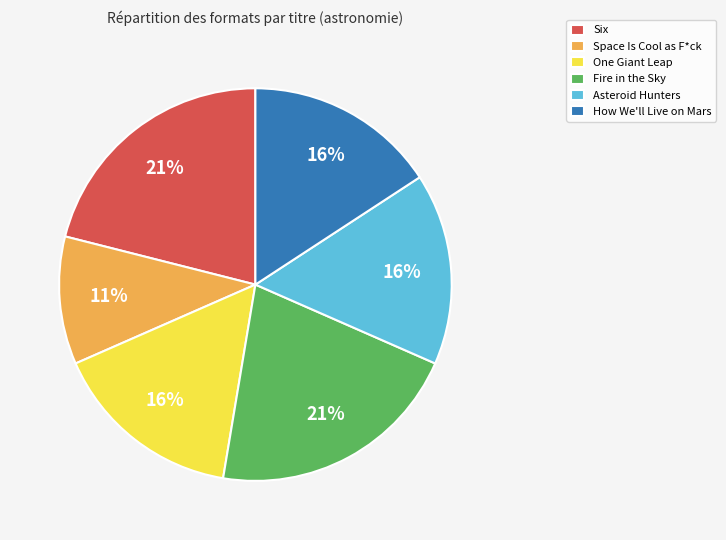

What is the ratio of the value at Six to the value at Fire in the Sky?

1.0